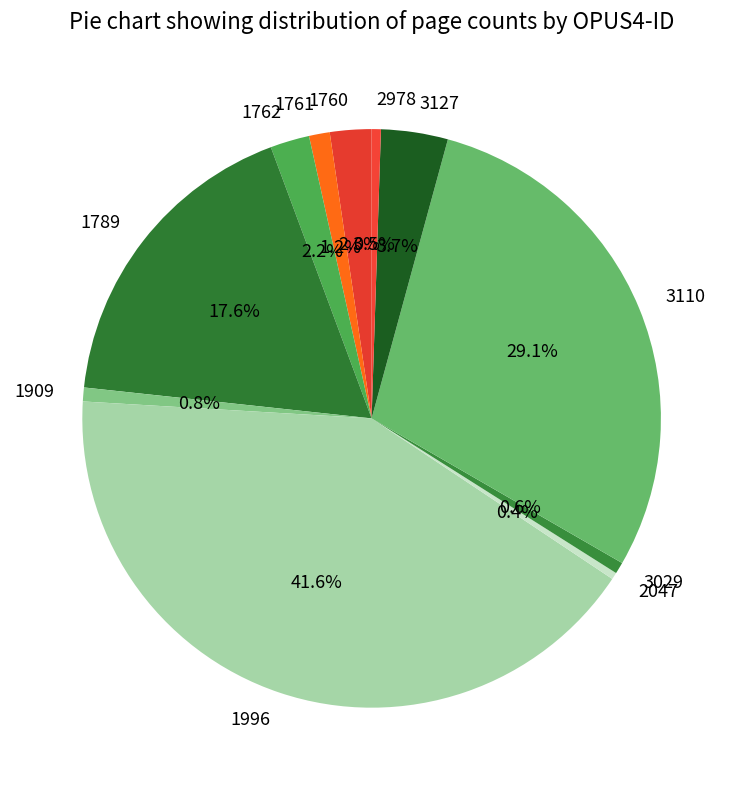

What is the total percentage of 3127 and 1996?

45.3%